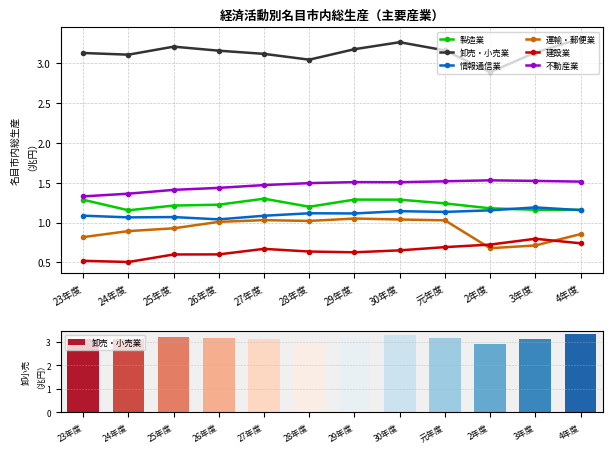

The value of 建設業 at 29年度 is 1.0. True or false?

False